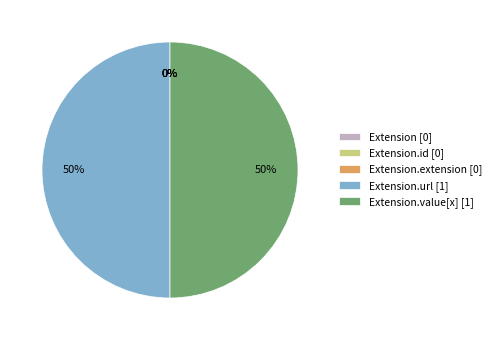

Which slice is the smallest?

Extension